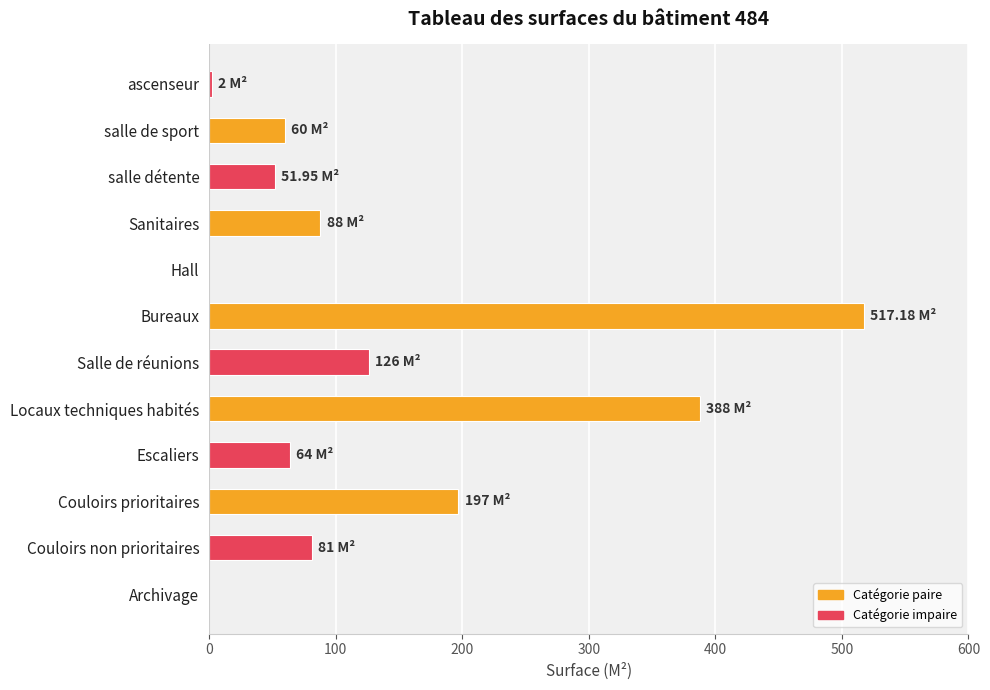

How many categories are shown in the chart?

12